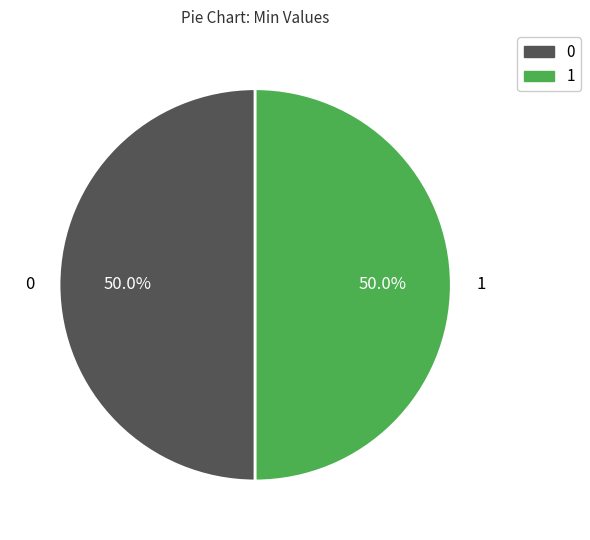

To the nearest percent, what is the difference between the largest and smallest slice percentages?

0%